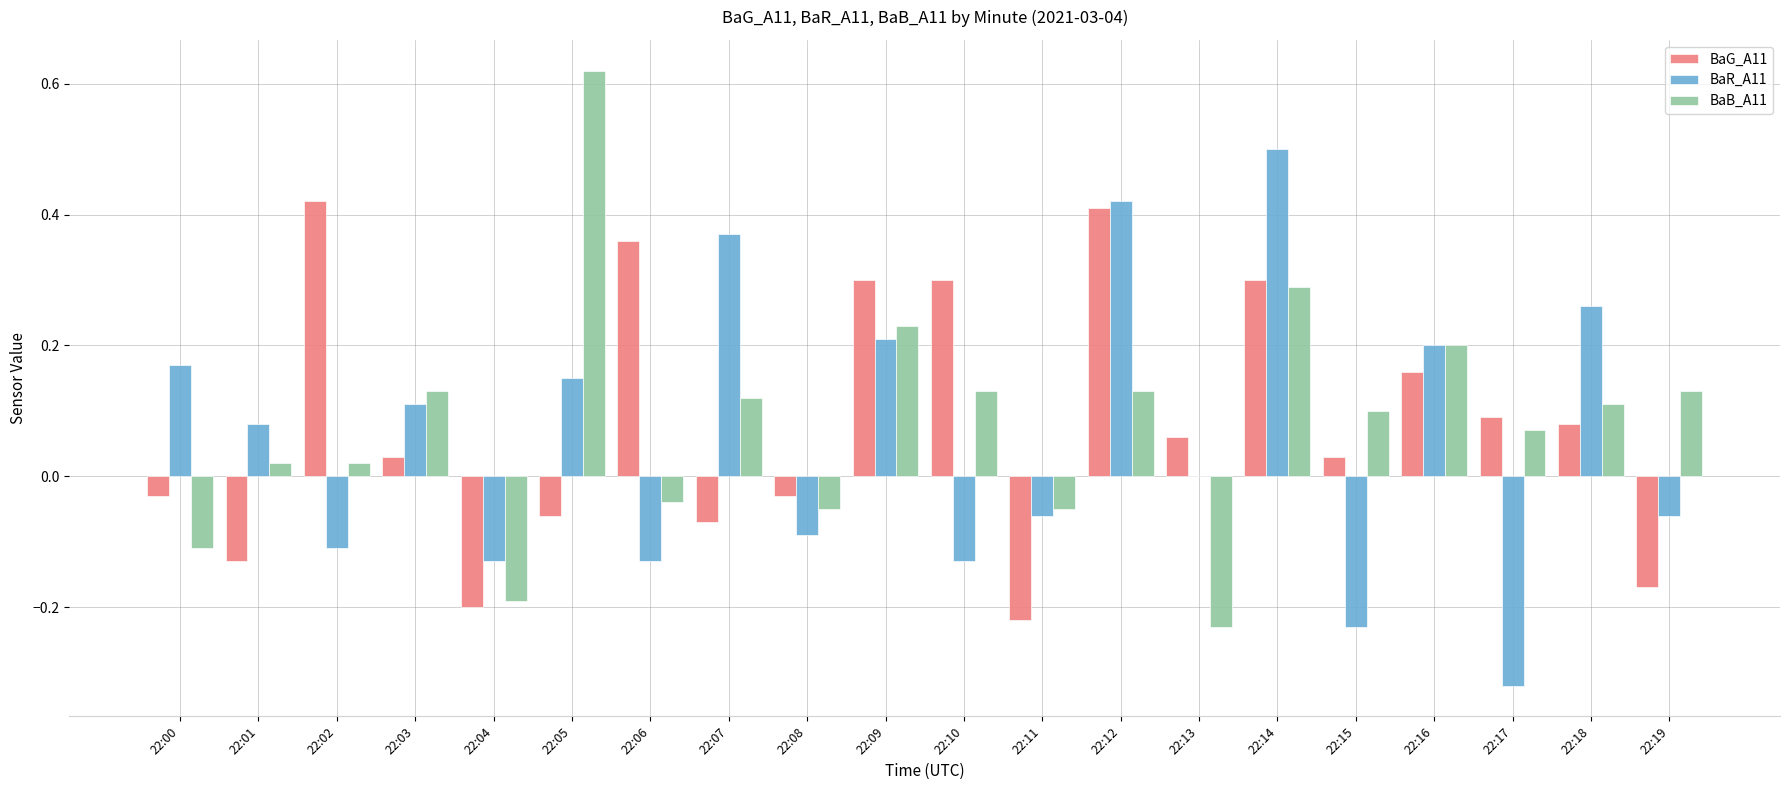

The BaB_A11 series shows 0.1 at 22:12. True or false?

True